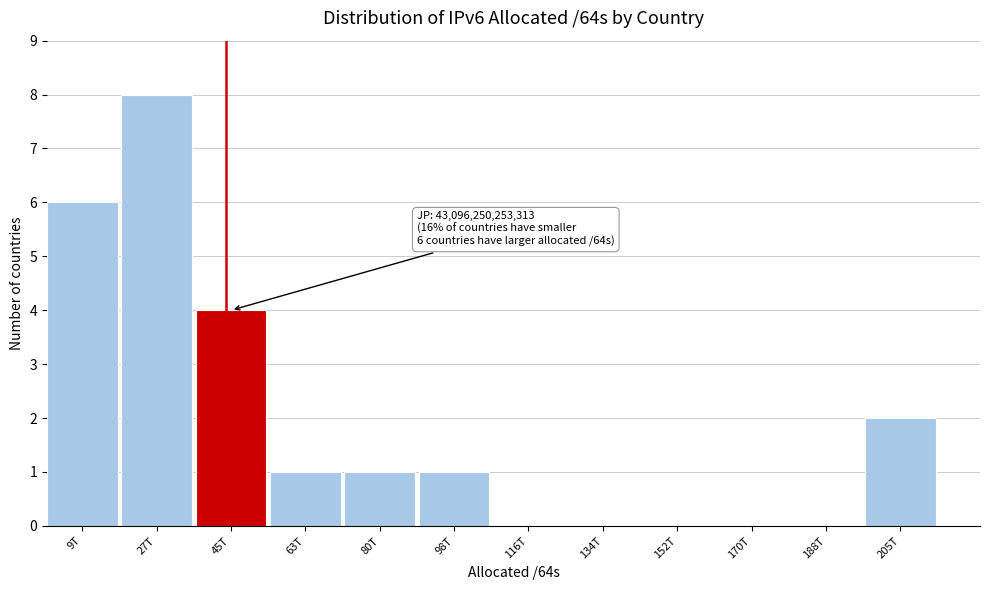

Reading left to right, list all the values displayed in this chart.

9T=6	27T=8	45T=4	63T=1	80T=1	98T=1	116T=0	134T=0	152T=0	170T=0	188T=0	205T=2